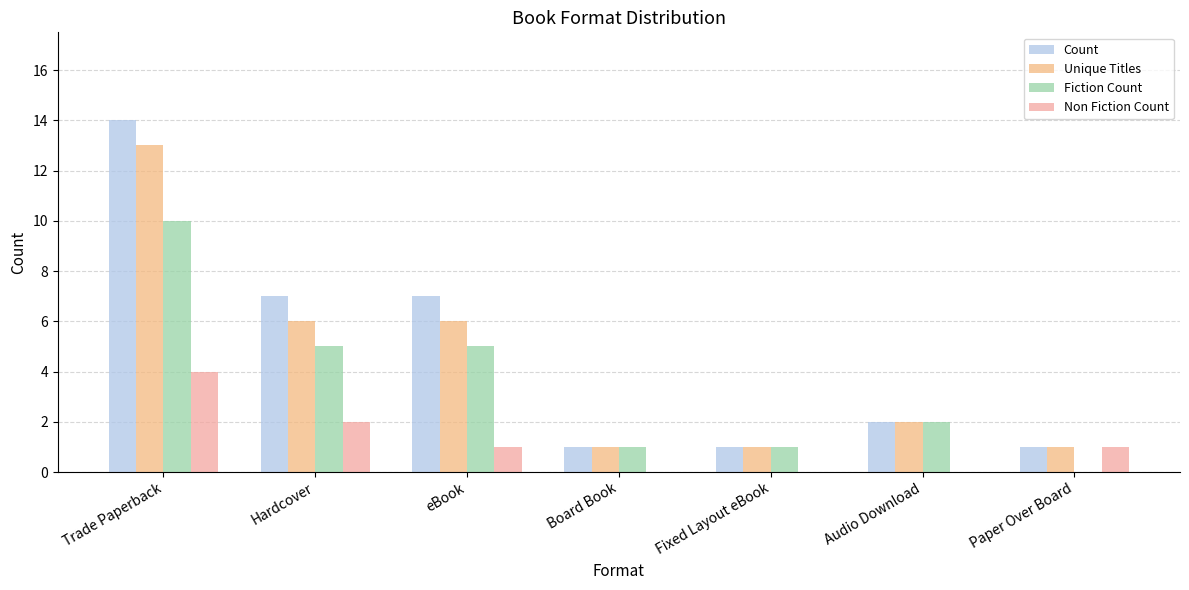

What are all the series names shown in the legend?

Count, Unique Titles, Fiction Count, Non Fiction Count